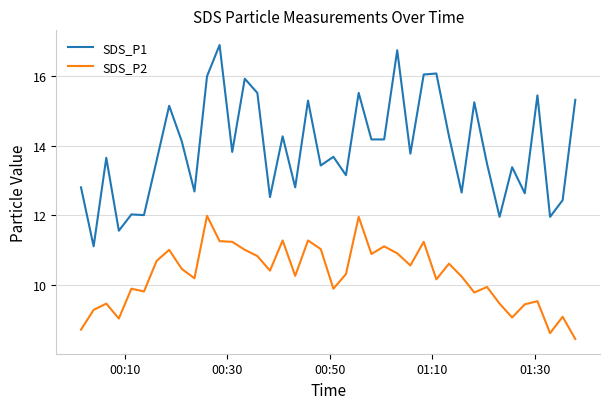

Which series has the largest range (max minus min)?

SDS_P1